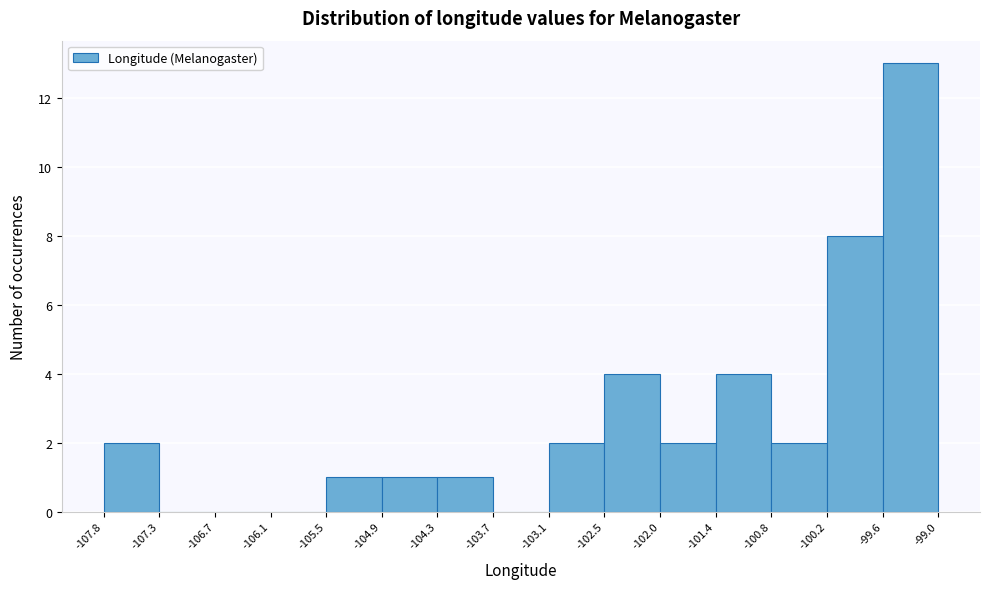

Reading left to right, list every bar in this chart as the range it spans on the x-axis followed by its height. The values are not printed on the chart, so give them approximately, as read against the axis.

-107.8 to -107.3: 2
-107.3 to -106.7: 0
-106.7 to -106.1: 0
-106.1 to -105.5: 0
-105.5 to -104.9: 1
-104.9 to -104.3: 1
-104.3 to -103.7: 1
-103.7 to -103.1: 0
-103.1 to -102.5: 2
-102.5 to -102.0: 4
-102.0 to -101.4: 2
-101.4 to -100.8: 4
-100.8 to -100.2: 2
-100.2 to -99.6: 8
-99.6 to -99.0: 13